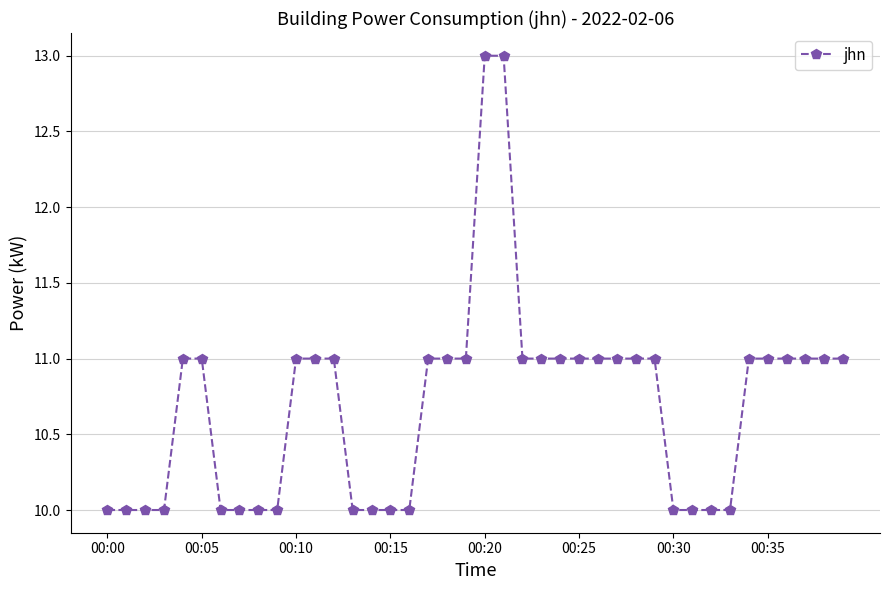

What is the value of the 31st point from the left?

10